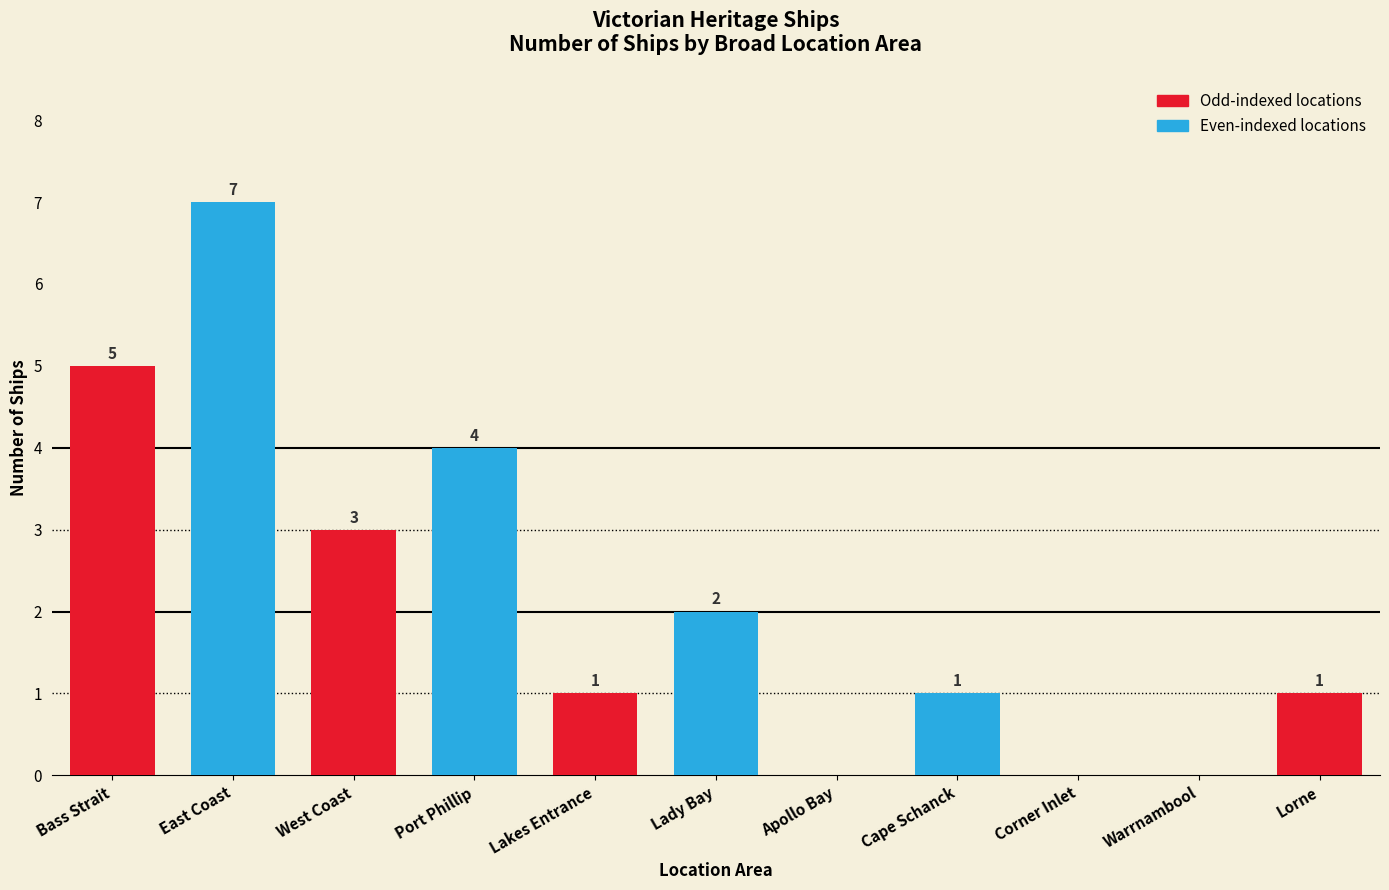

At which category does the chart reach its peak across all series?

East Coast